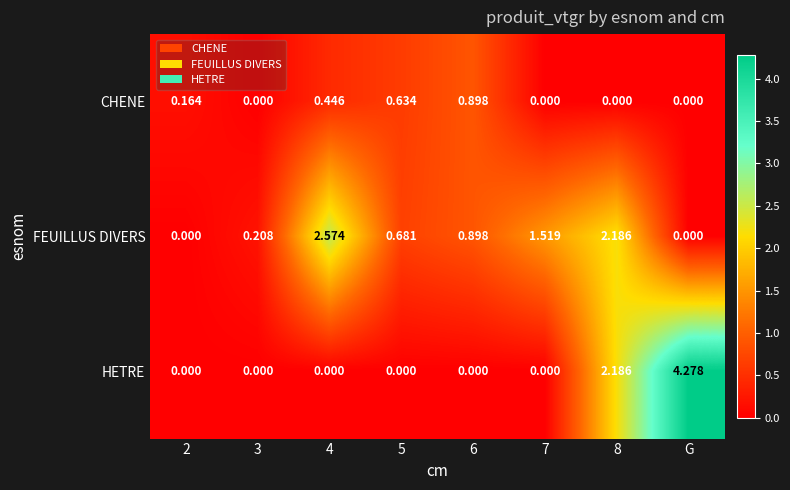

Is the value of CHENE at 8 greater than the value of FEUILLUS DIVERS at 7?

No